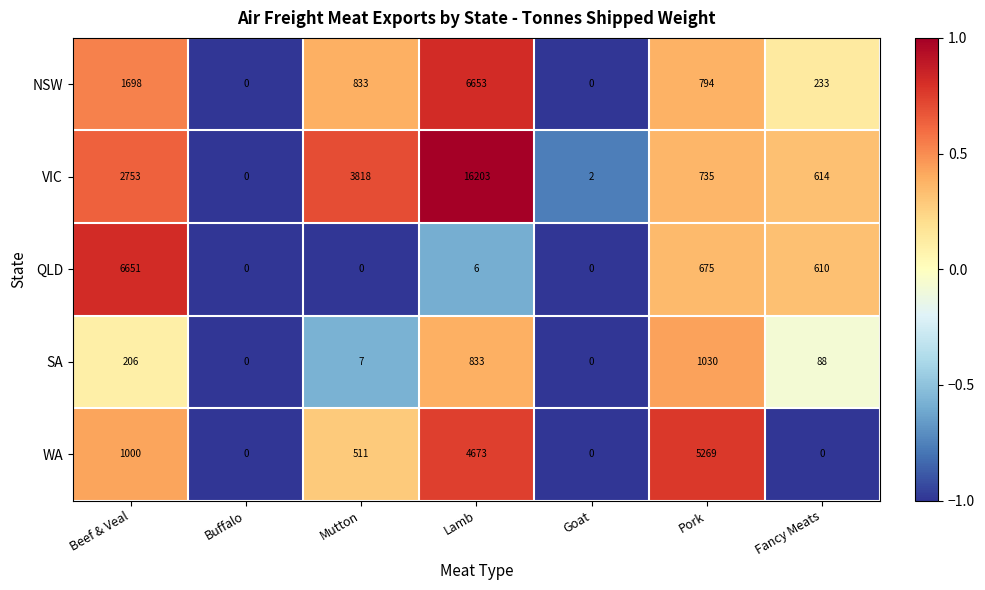

The value of NSW at Buffalo is 0. True or false?

True